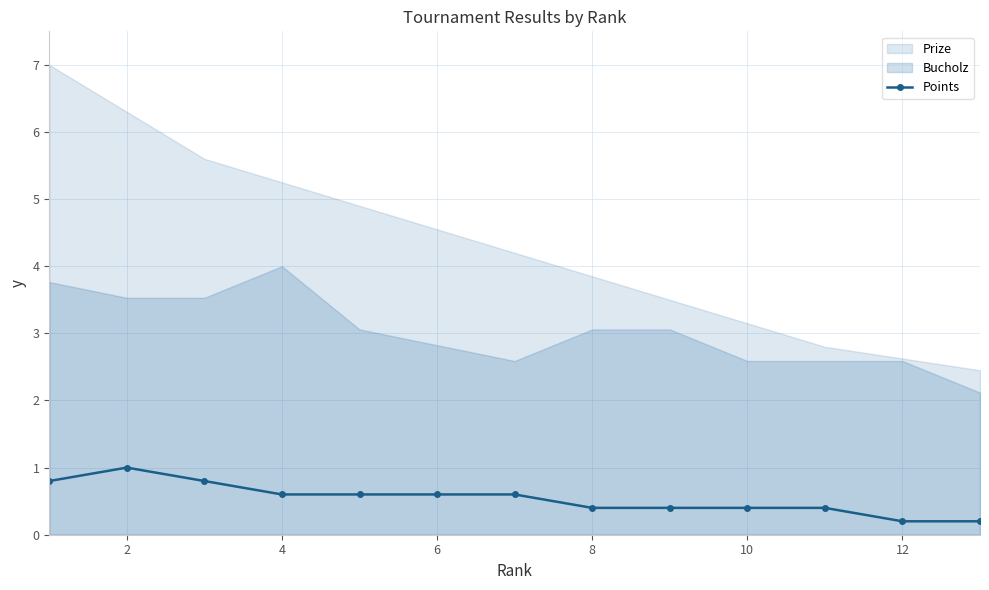

True or false: Points has a value of 0.6 at 4.

True